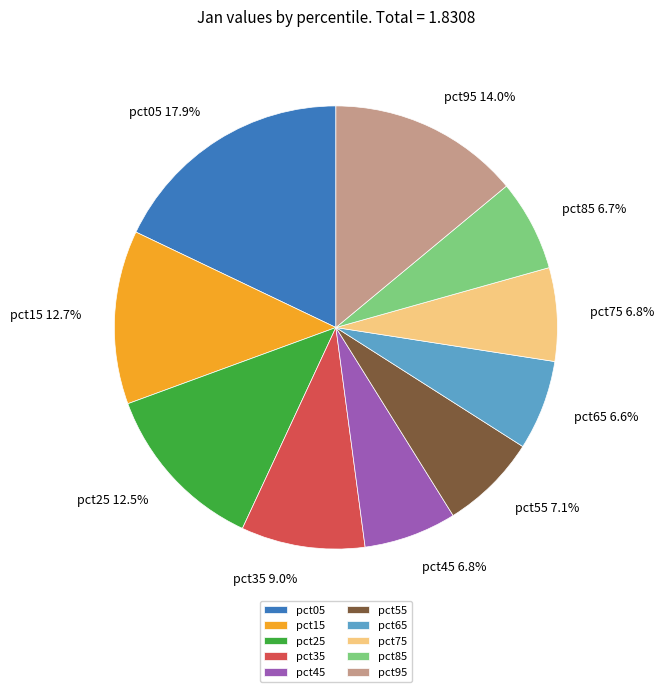

The pct45 slice represents 7% of the pie. True or false?

True